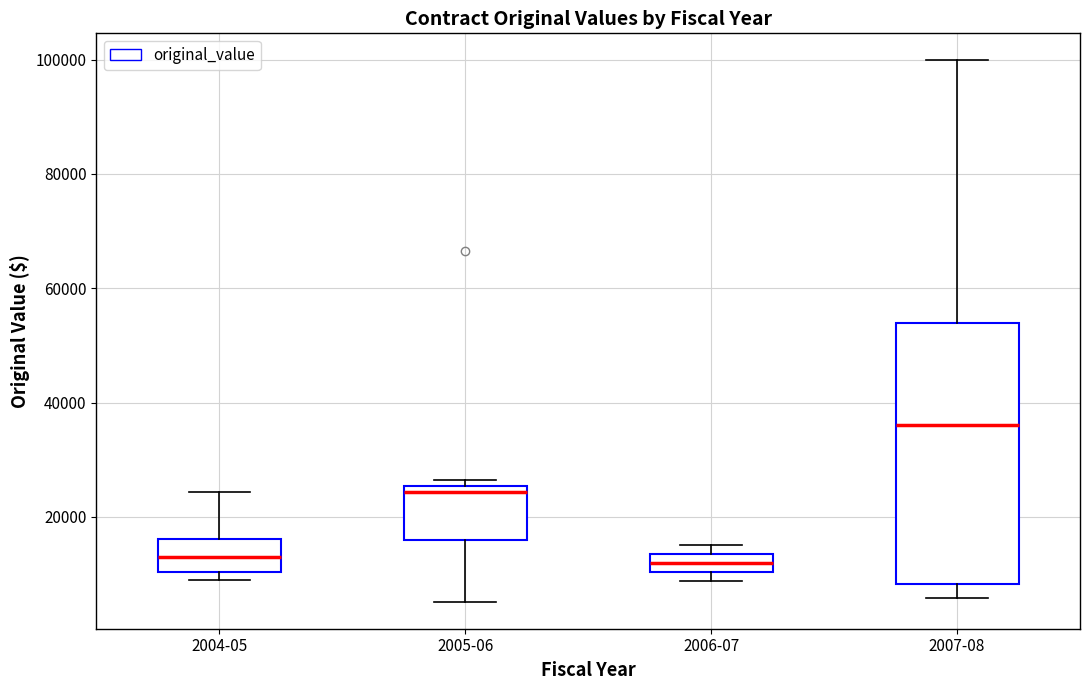

Reading left to right, transcribe this box plot: for each box, give where its median line is, the range the box spans, and where its two whiskers end, as read against the y-axis. The values are not printed on the chart, so give them approximately, as read against the axis.

2004-05: median 14000, box 10000 to 16000, whiskers 8000 to 24000
2005-06: median 24000, box 16000 to 26000, whiskers 6000 to 26000 (just above the box's upper edge)
2006-07: median 12000, box 10000 to 14000, whiskers 8000 to 16000
2007-08: median 36000, box 8000 to 54000, whiskers 6000 to 100000